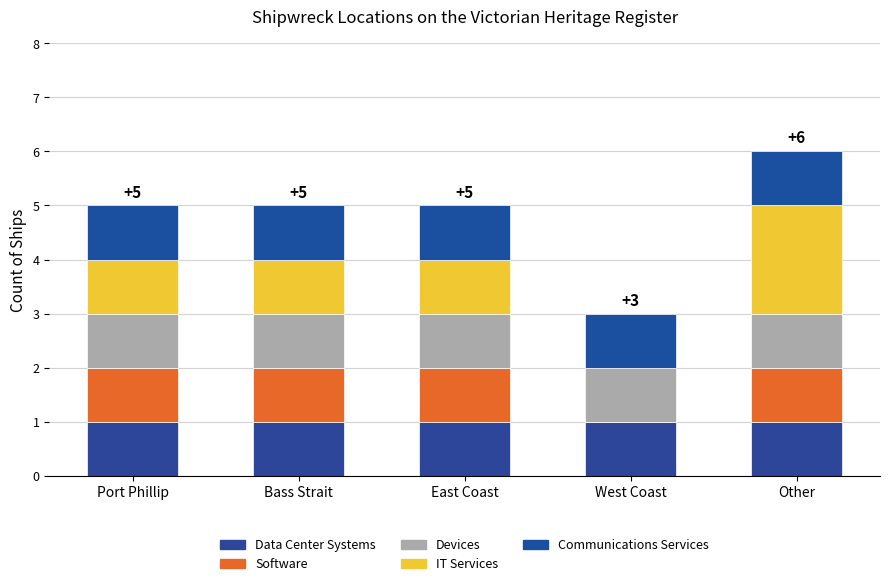

Count the number of categories in the chart.

5